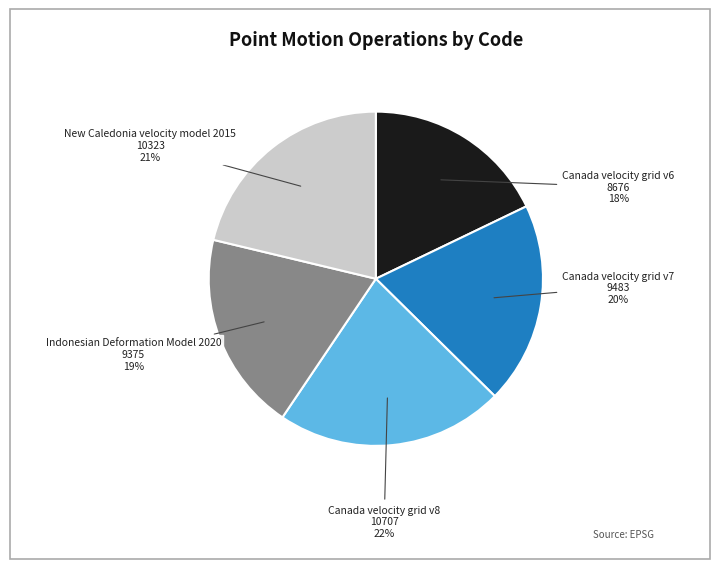

The Canada velocity grid v7 slice represents 20% of the pie. True or false?

True